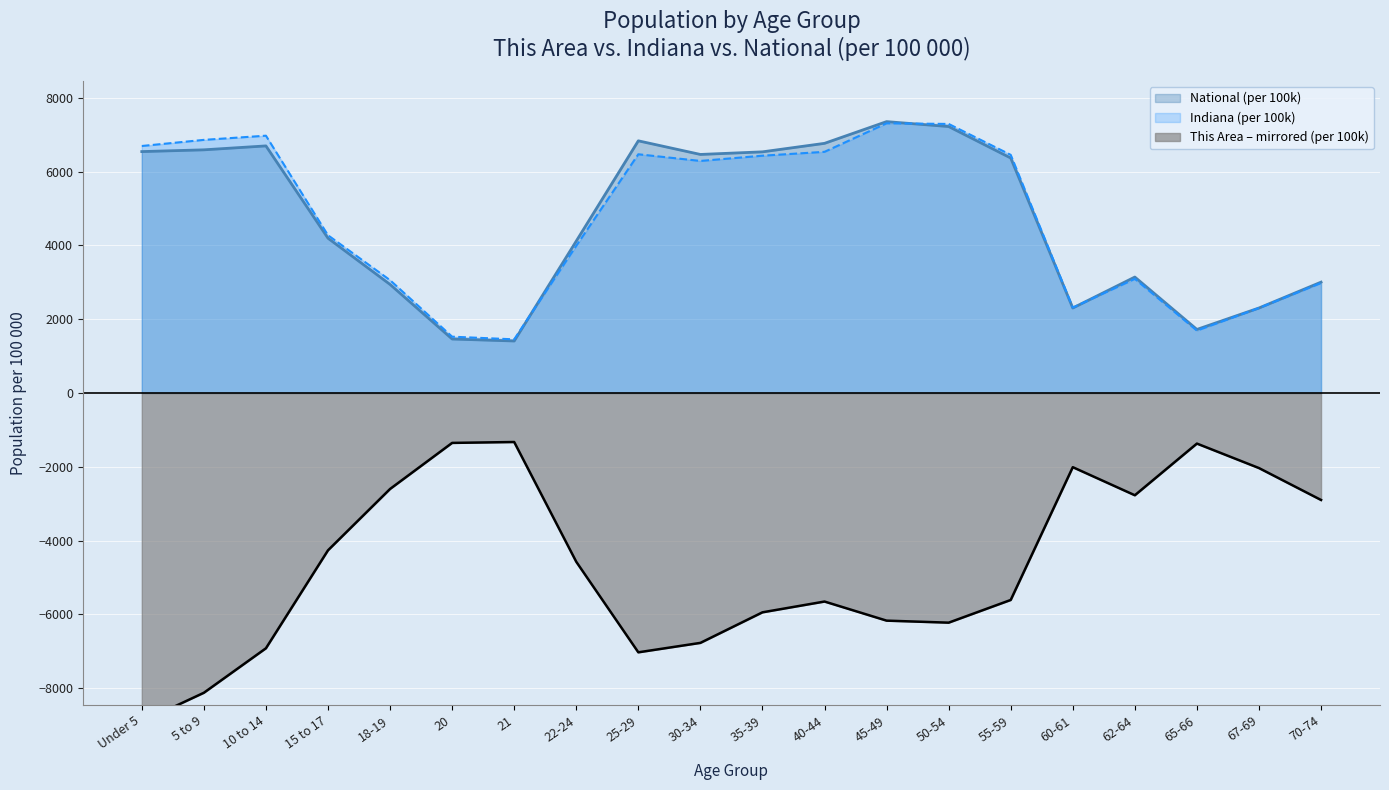

What is the label of the 18th point from the right?

10 to 14